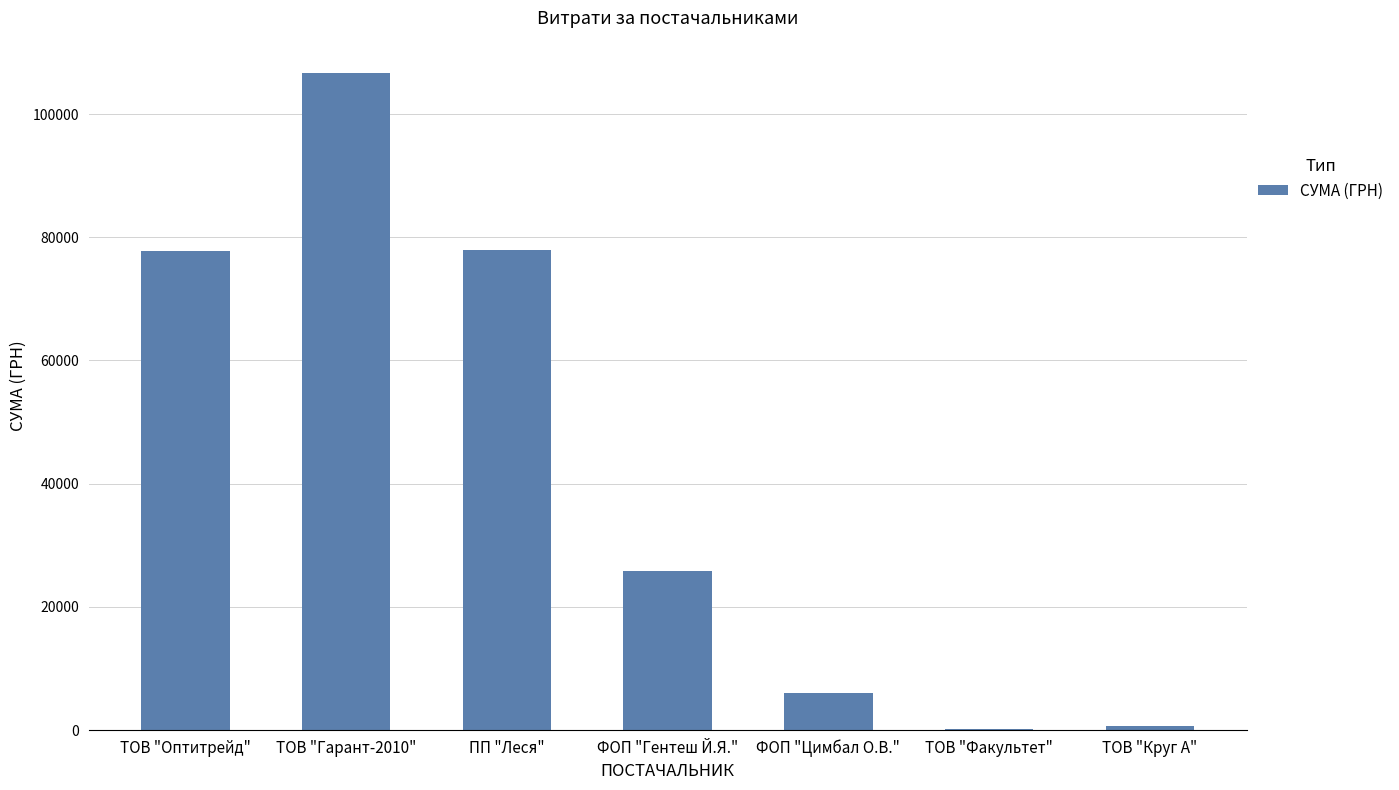

Count the number of data series in this chart.

1